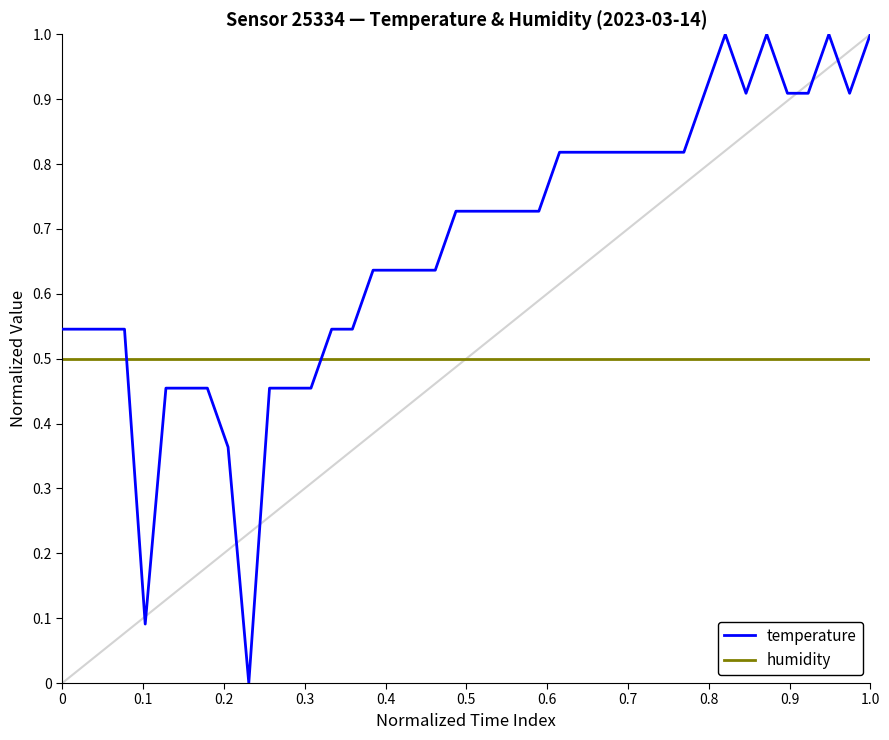

Which series has the largest total across all categories?

temperature